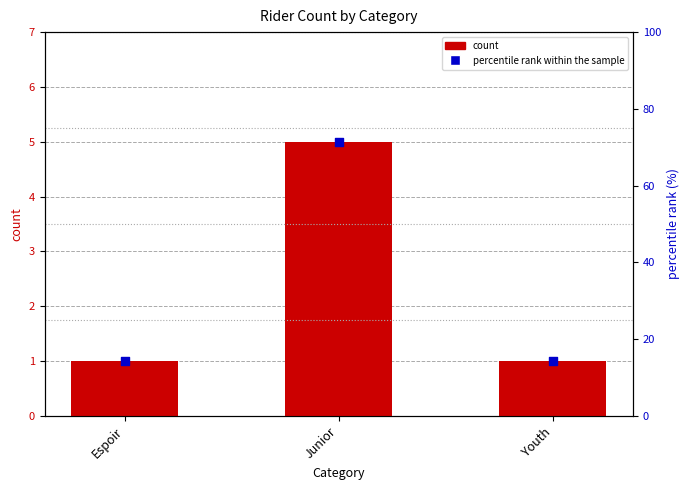

What are all the series names shown in the legend?

count, percentile rank within the sample